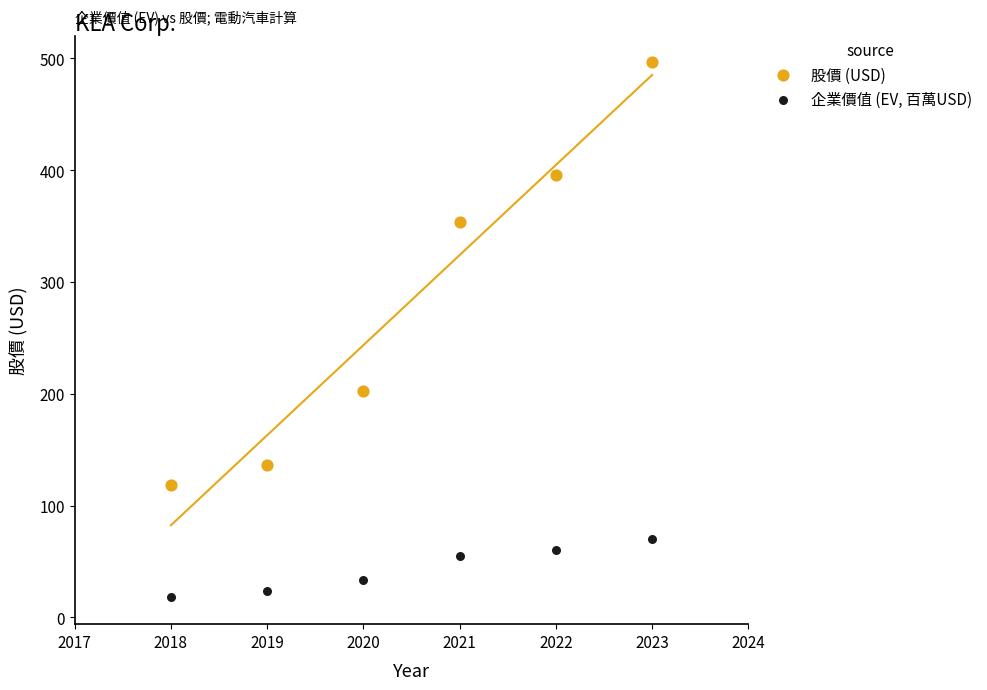

In the 股價 (USD) series, what Y value is closest to 307?

353.4